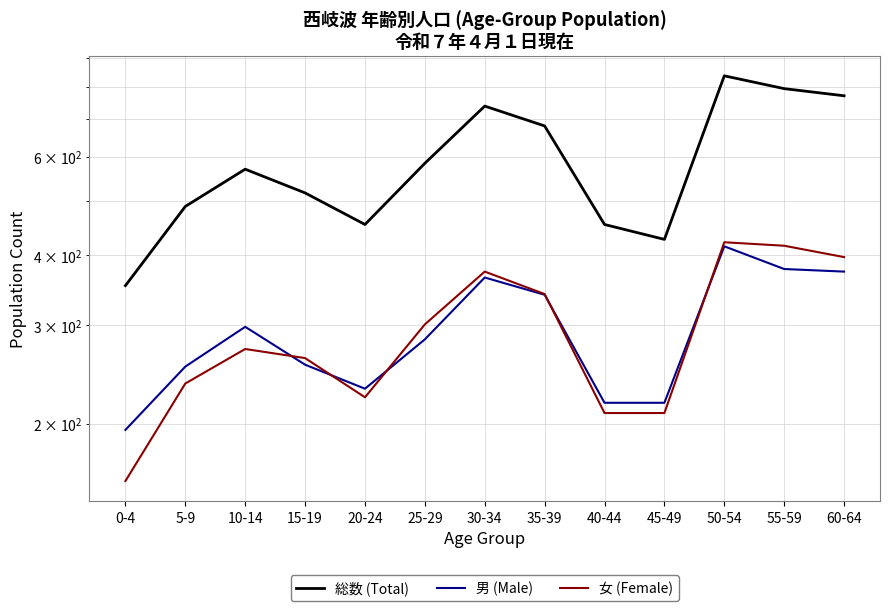

The 男 (Male) series shows 161 at 50-54. True or false?

False